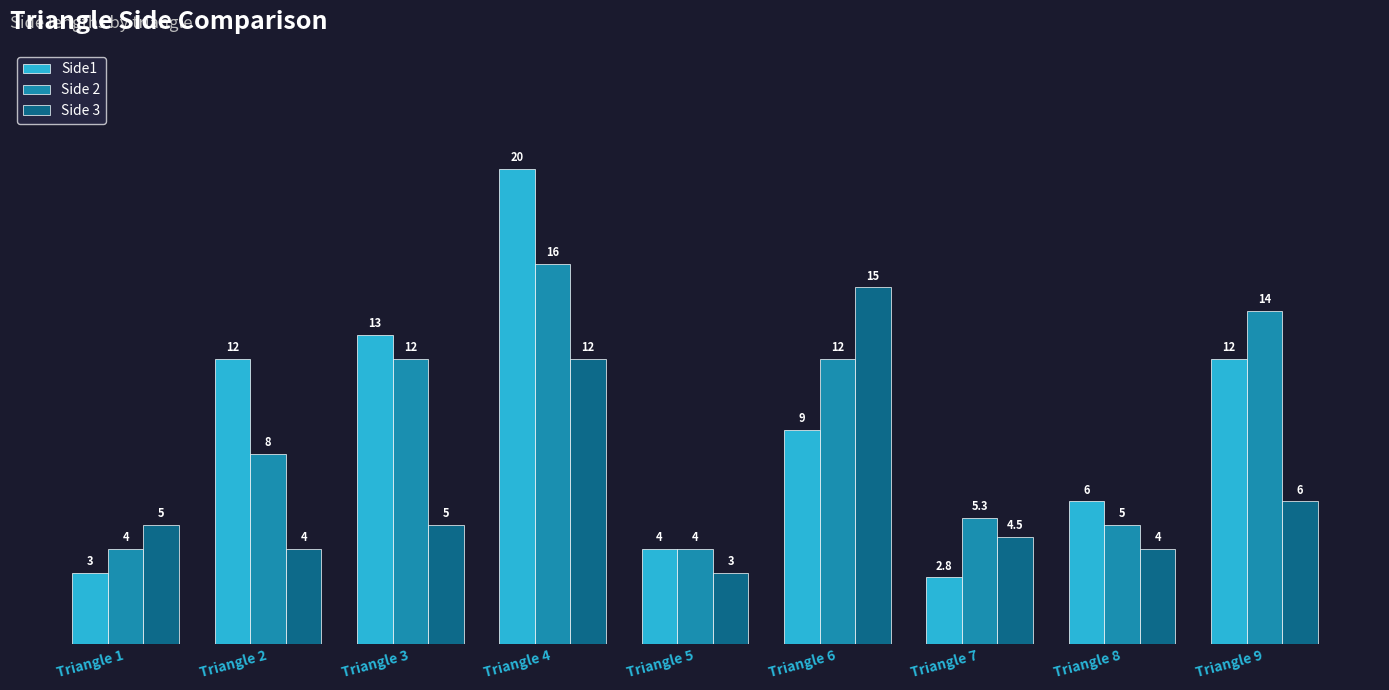

What is the difference between the maximum and second lowest values in the Side 3 series?

11.0